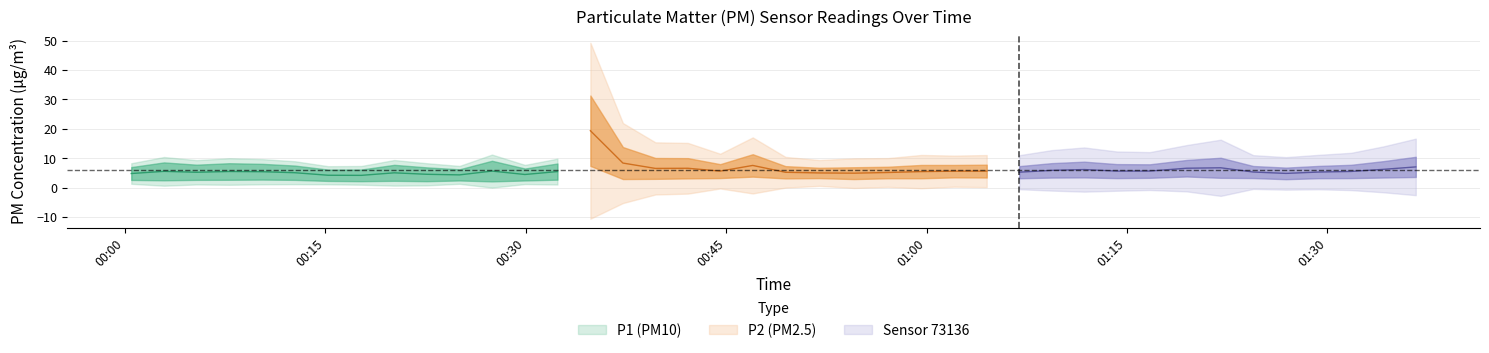

What is the greatest value displayed?

31.3